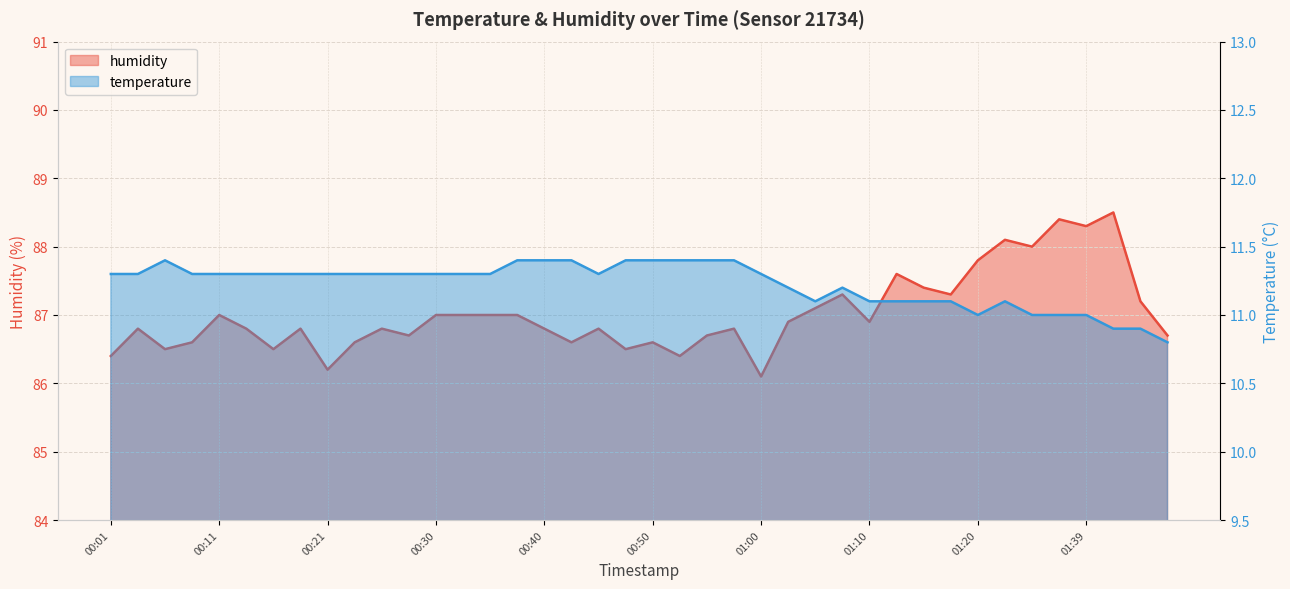

What is the maximum value shown in the chart?

88.5